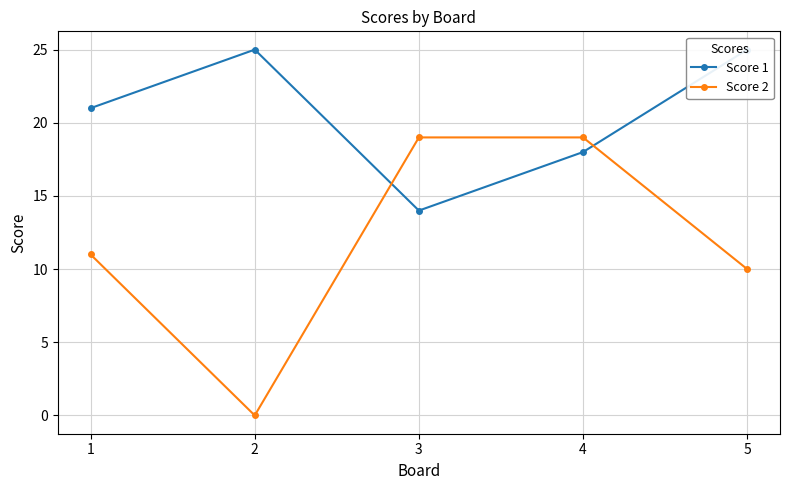

What is the approximate value of Score 1 at 3?

14